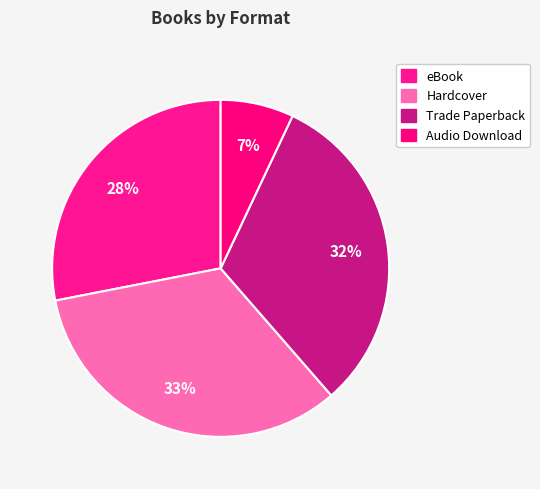

How many slices are in this pie chart?

4